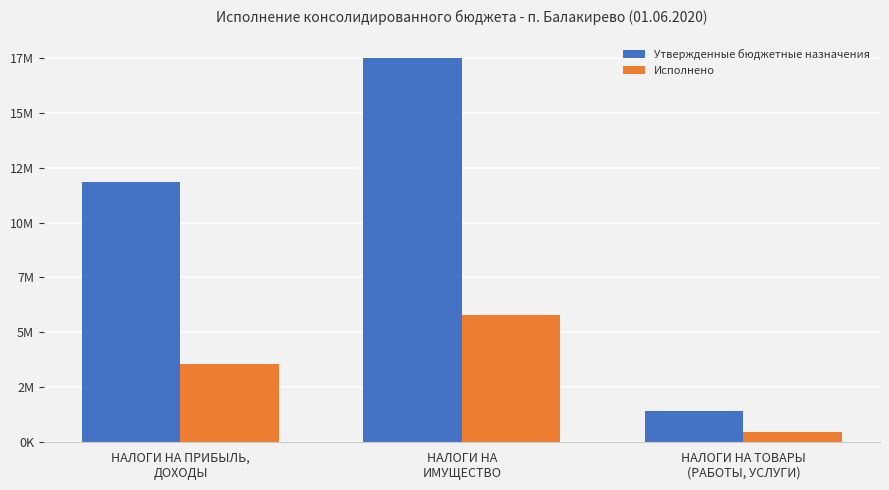

What is the minimum value for Исполнено?

490193.0